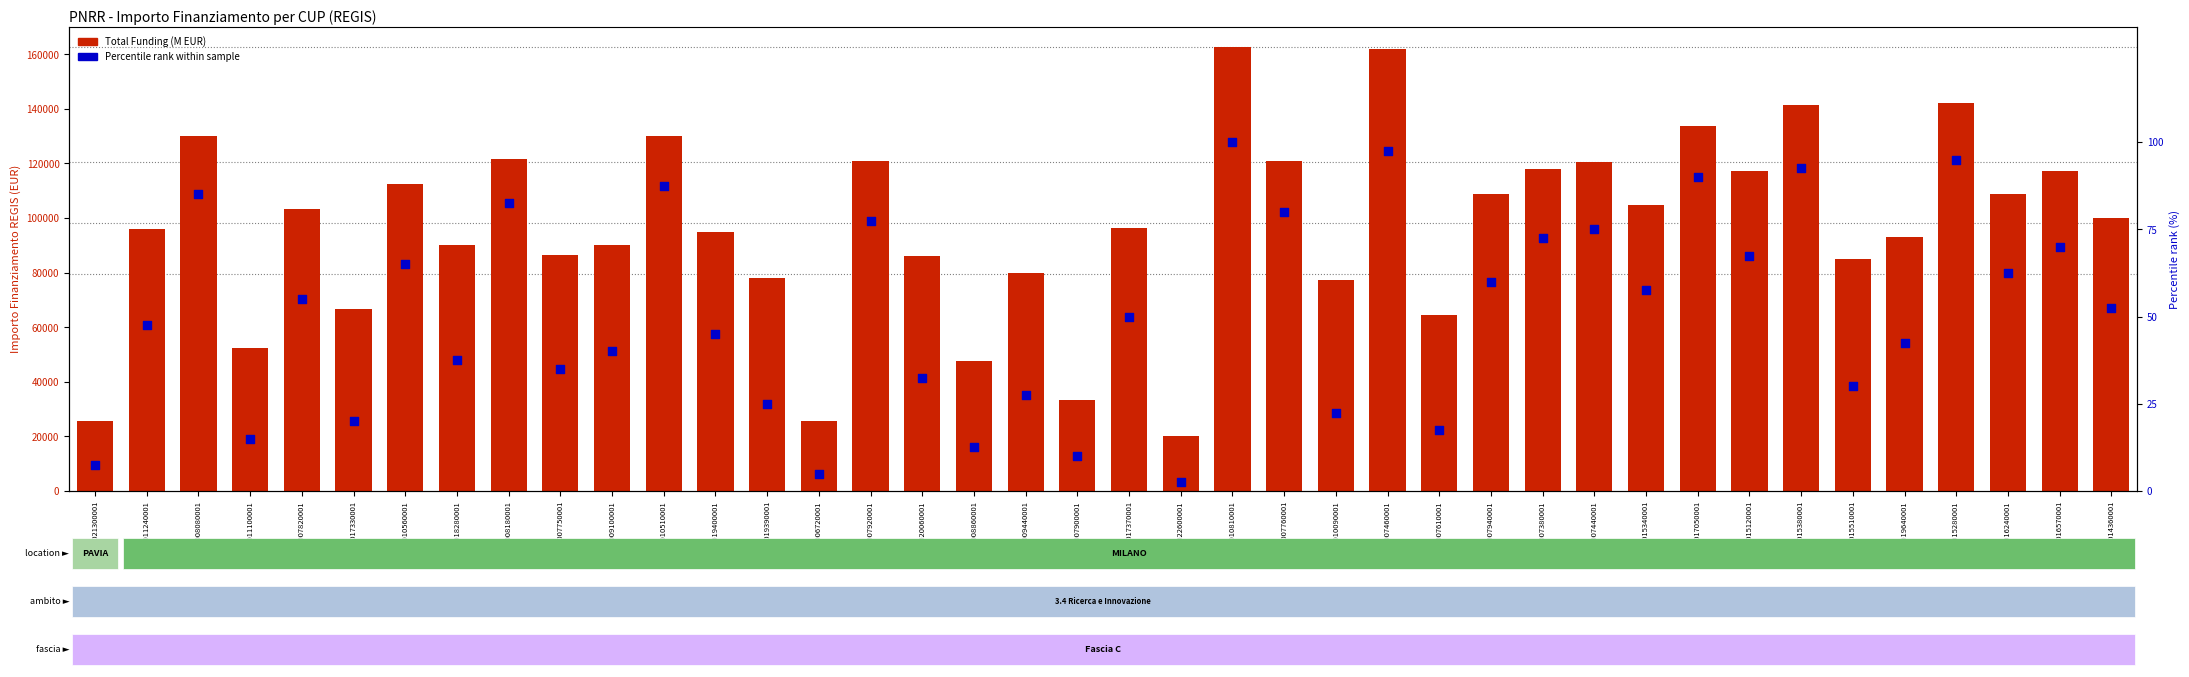

Which series has the largest total across all categories?

Total Funding (M EUR)